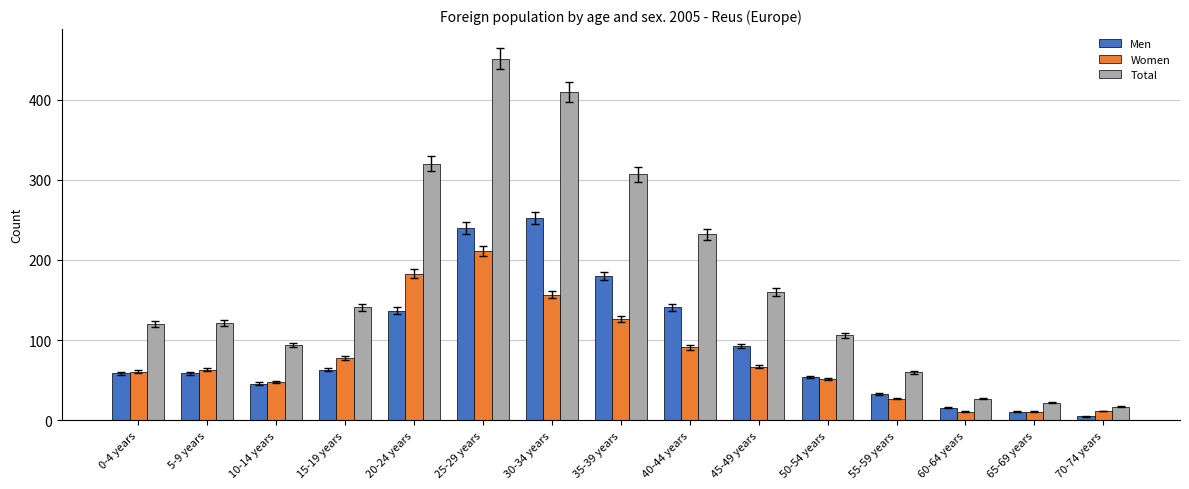

The value of Total at 55-59 years is 60. True or false?

True